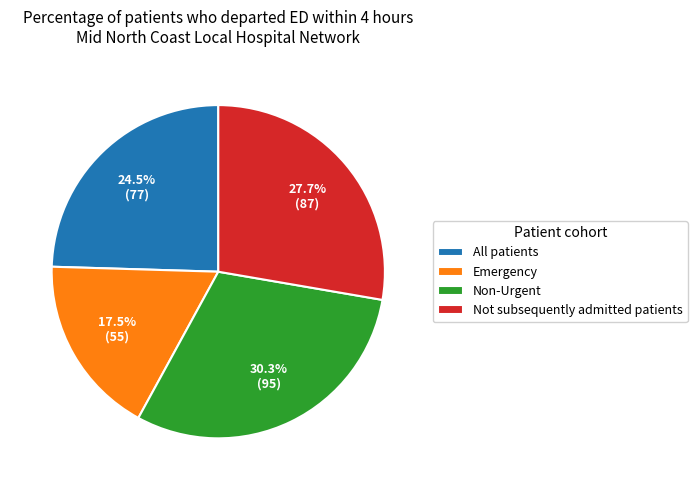

The Not subsequently admitted patients slice represents 14% of the pie. True or false?

False